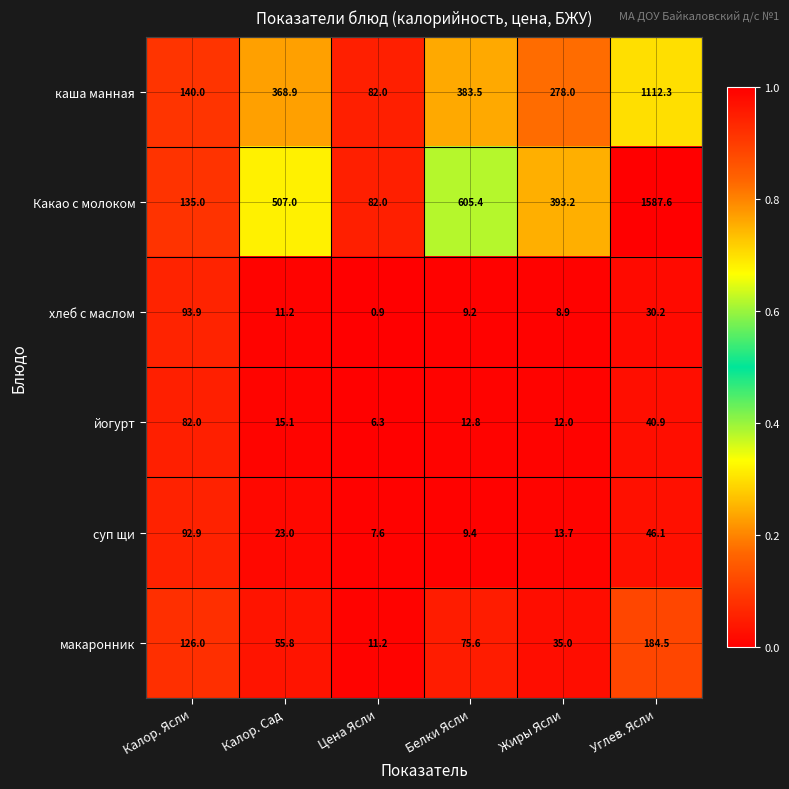

At how many categories does at least one series exceed 0?

6